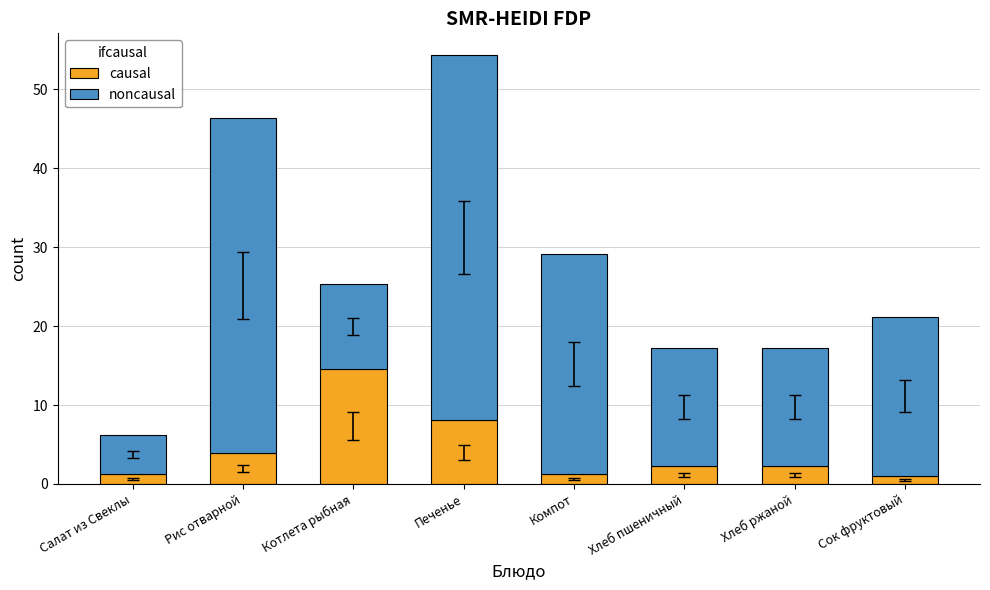

What is the maximum value for causal?

14.6